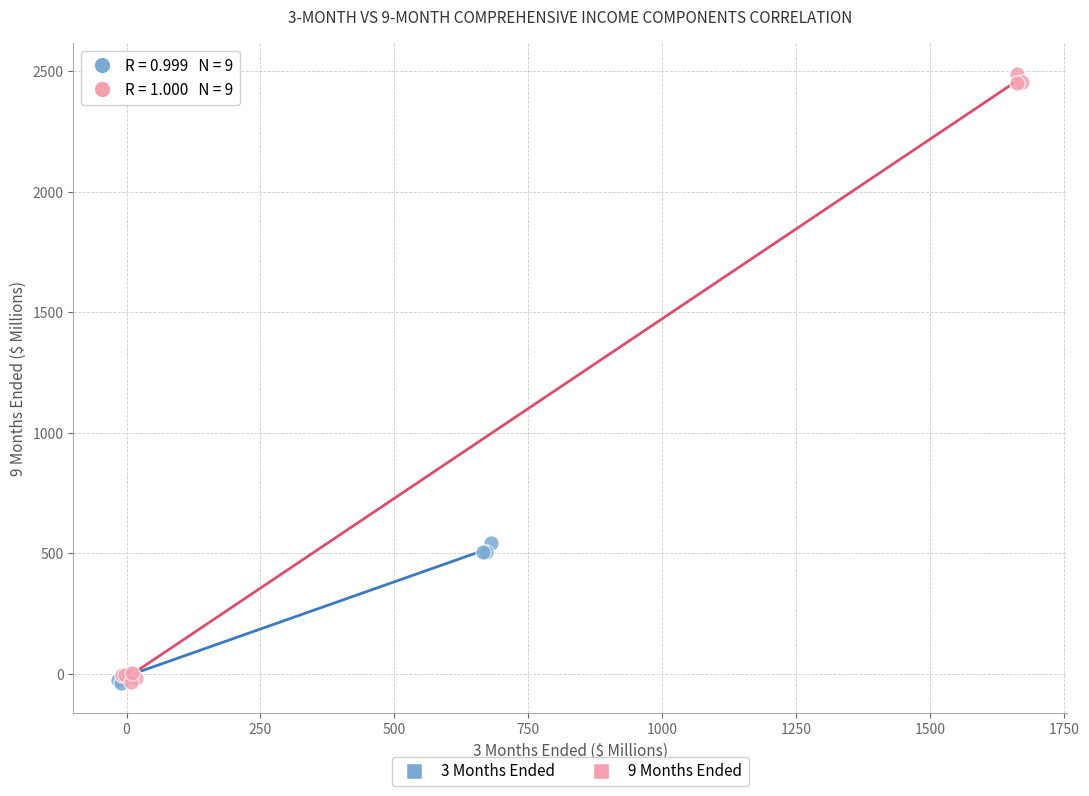

Which series contains the highest Y value?

9 Months Ended